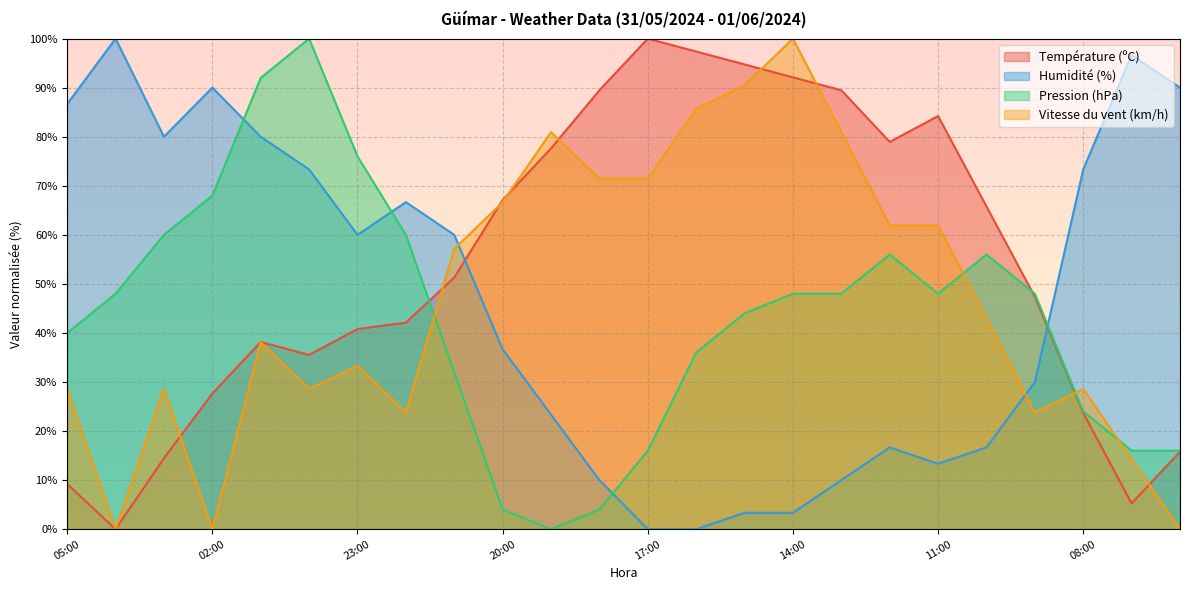

Which series has the largest range (max minus min)?

Température (ºC)